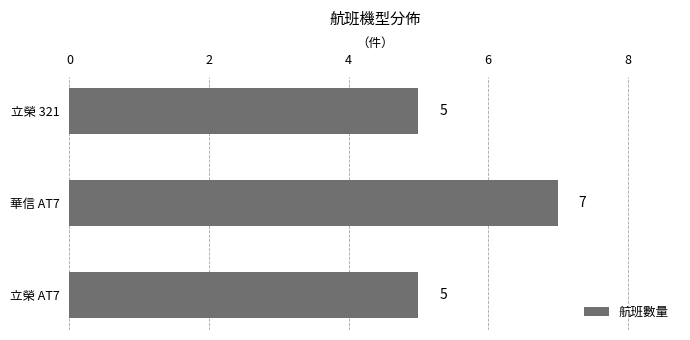

Reading bottom to top, what are all the values shown in this chart?

立榮 AT7=5	華信 AT7=7	立榮 321=5